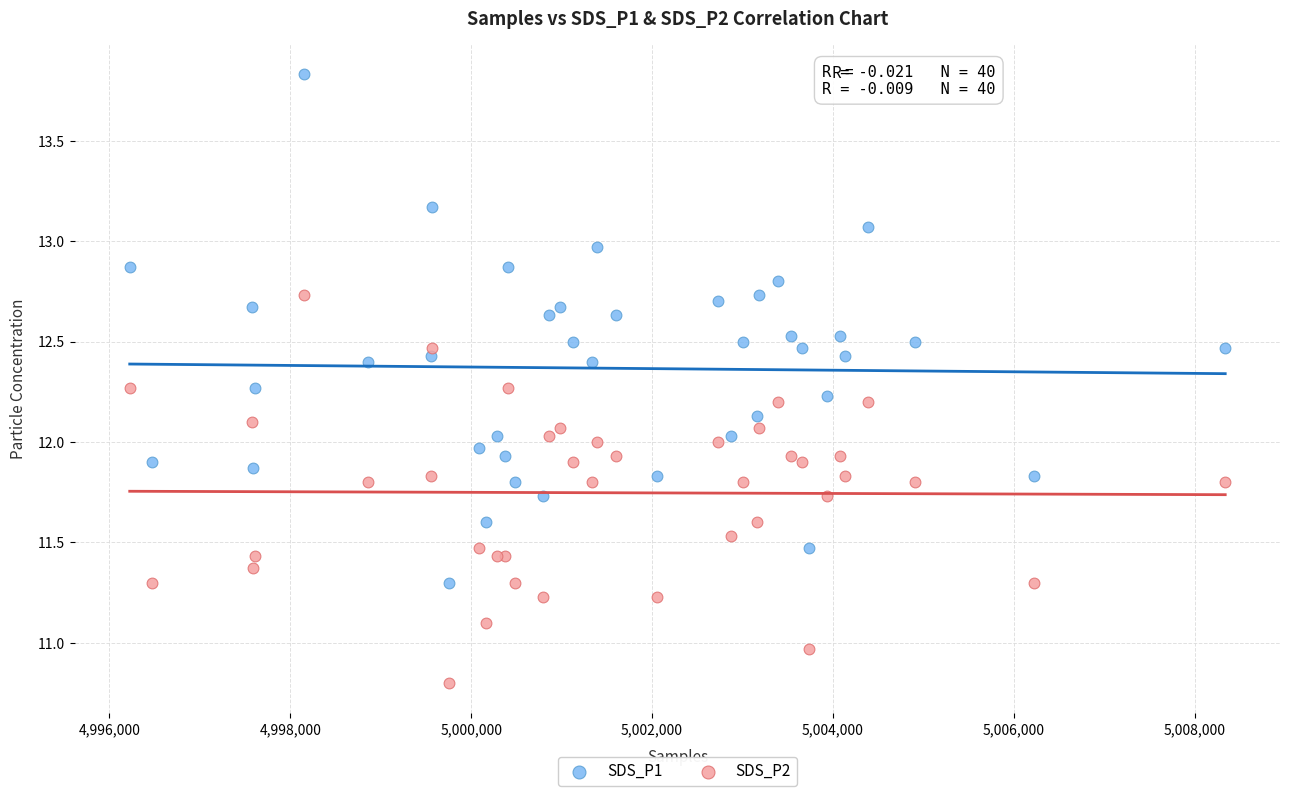

Which series reaches the minimum Y coordinate?

SDS_P2